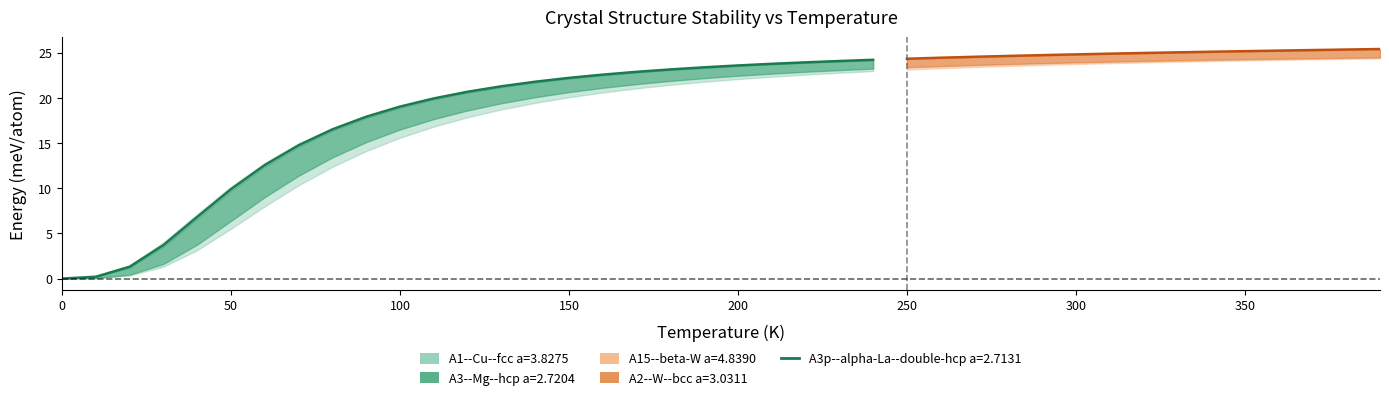

What is the approximate value of A15--beta-W a=4.8390 at 1?

0.1